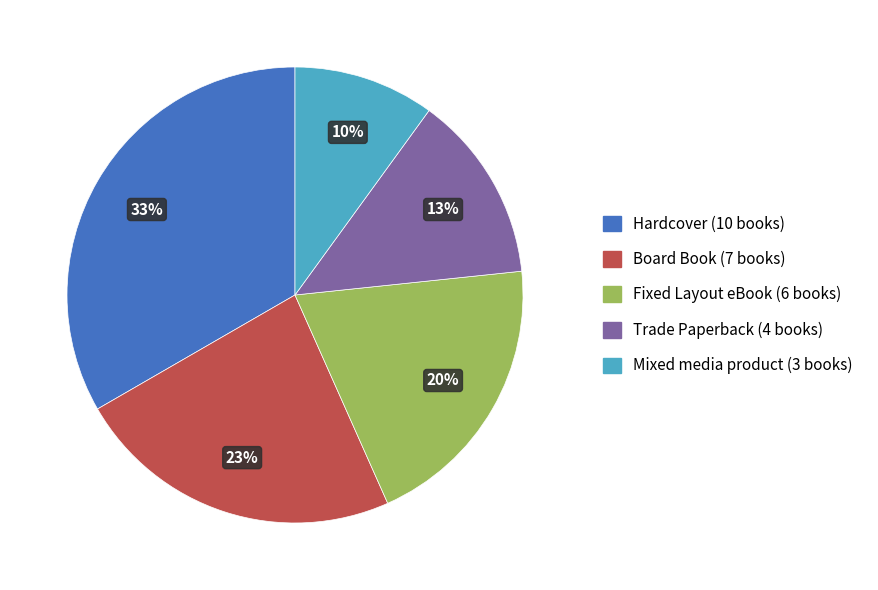

Which category has the biggest portion of the pie?

Hardcover